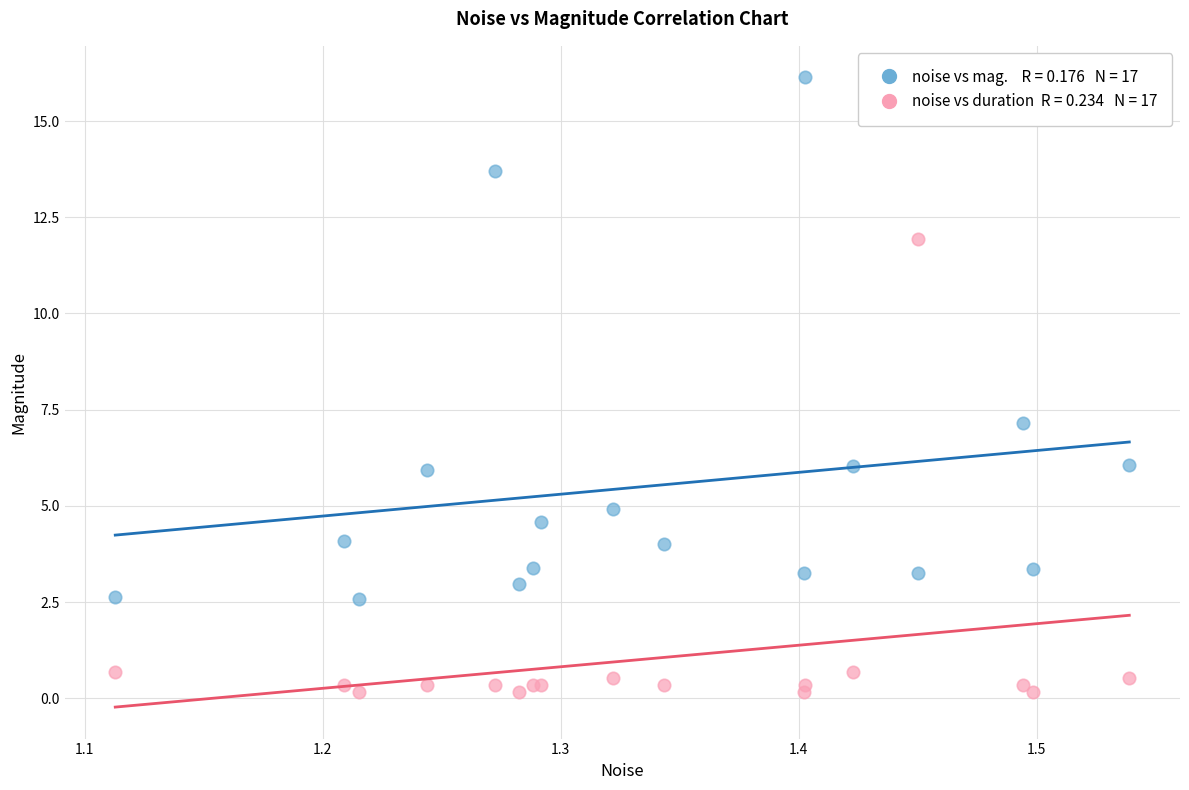

Across all series, what Y value is closest to 8?

7.2